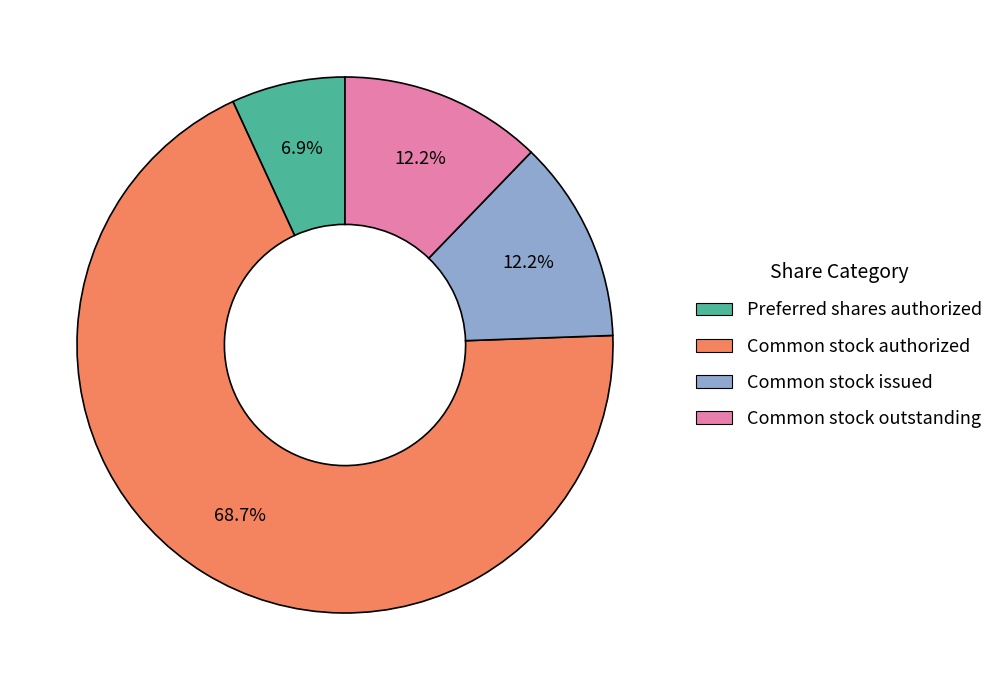

Does any single category account for the majority?

Yes